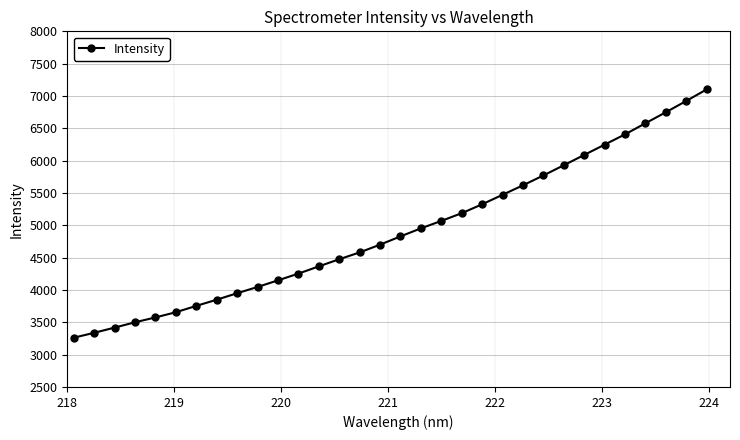

What is the average value?

4909.9